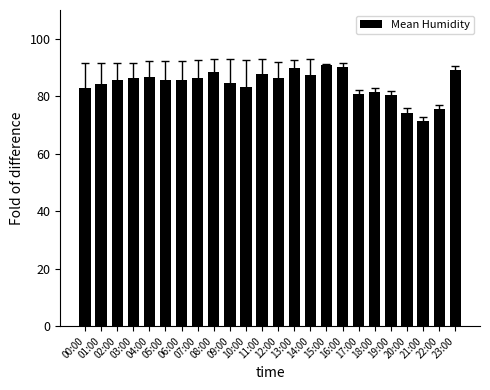

What is the value of the 24th bar from the left?

89.1